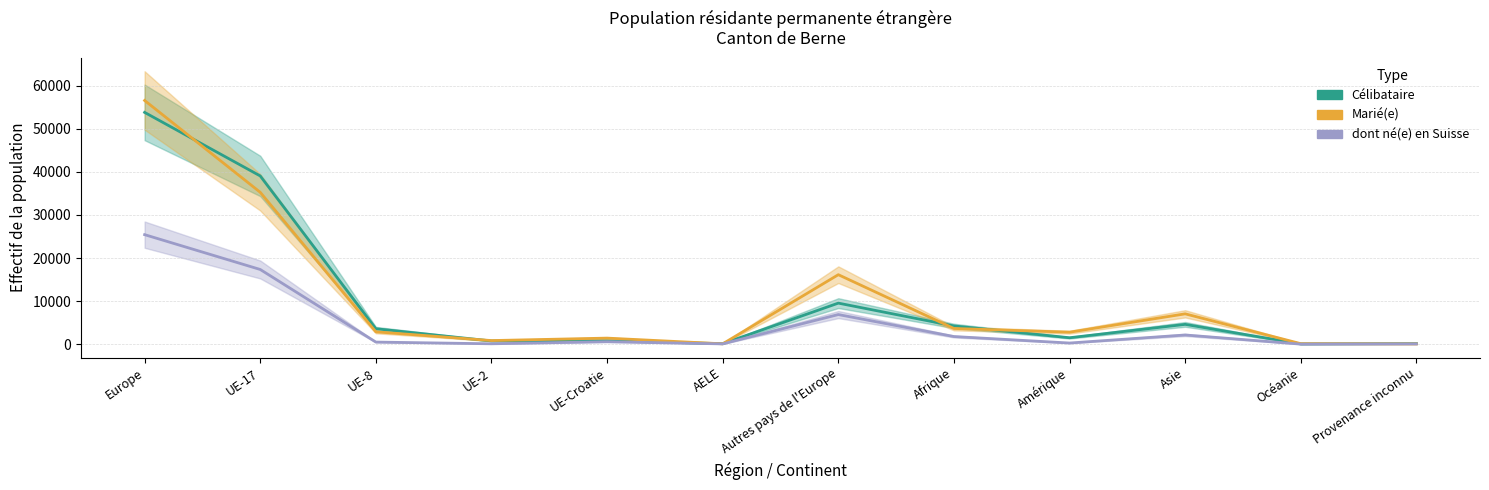

What is the minimum value for Célibataire?

59